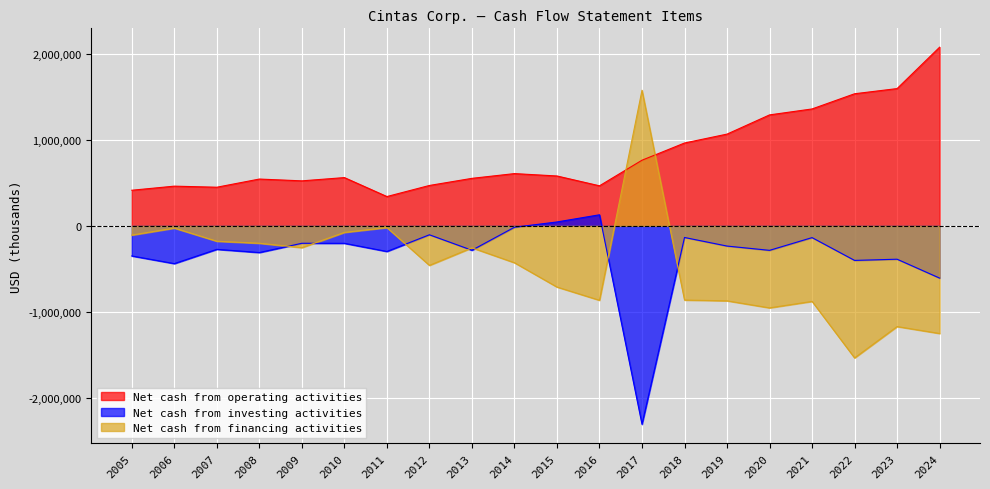

What is the difference between the Net cash from financing activities values at 2011 and 2010?

56471